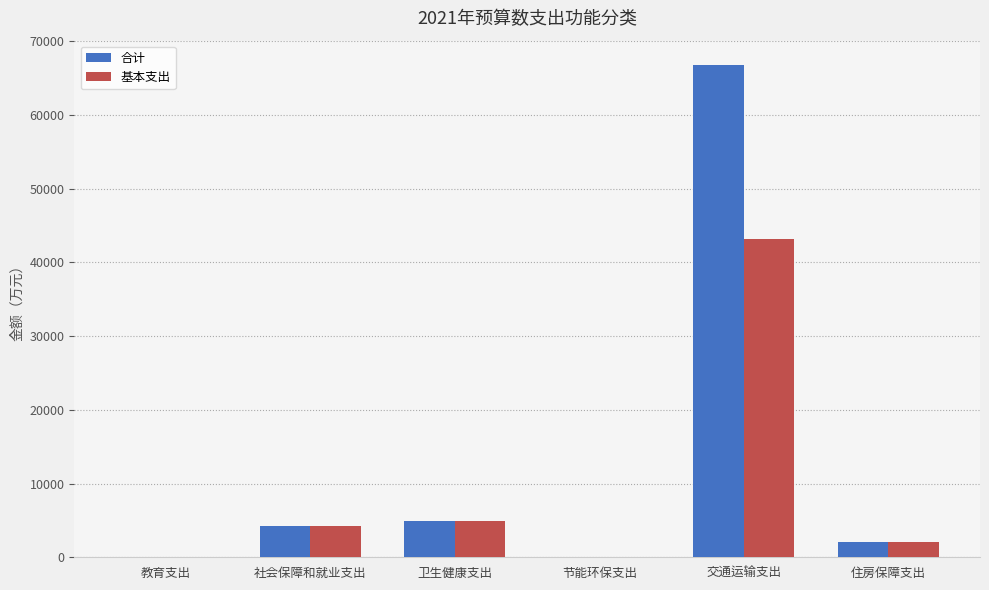

Which series changed the most between 社会保障和就业支出 and 交通运输支出?

合计